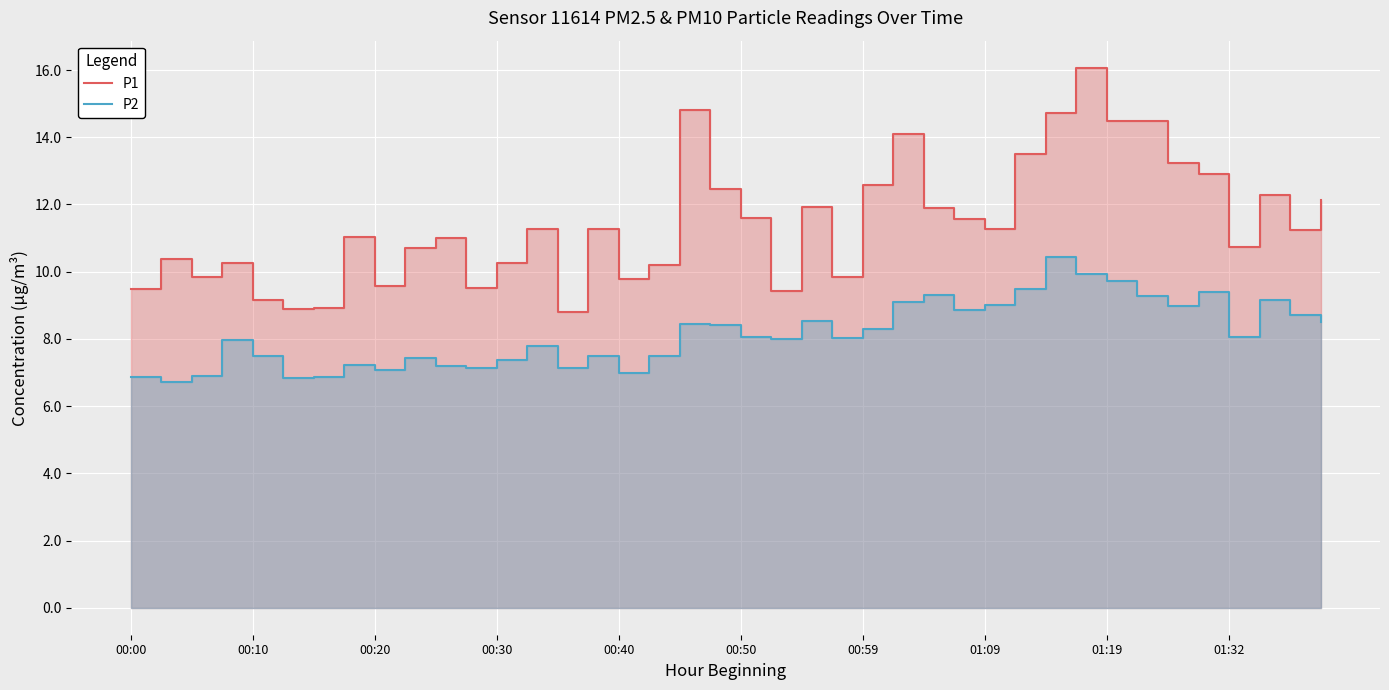

True or false: P2 has a value of 9.0 at 01:09.

True